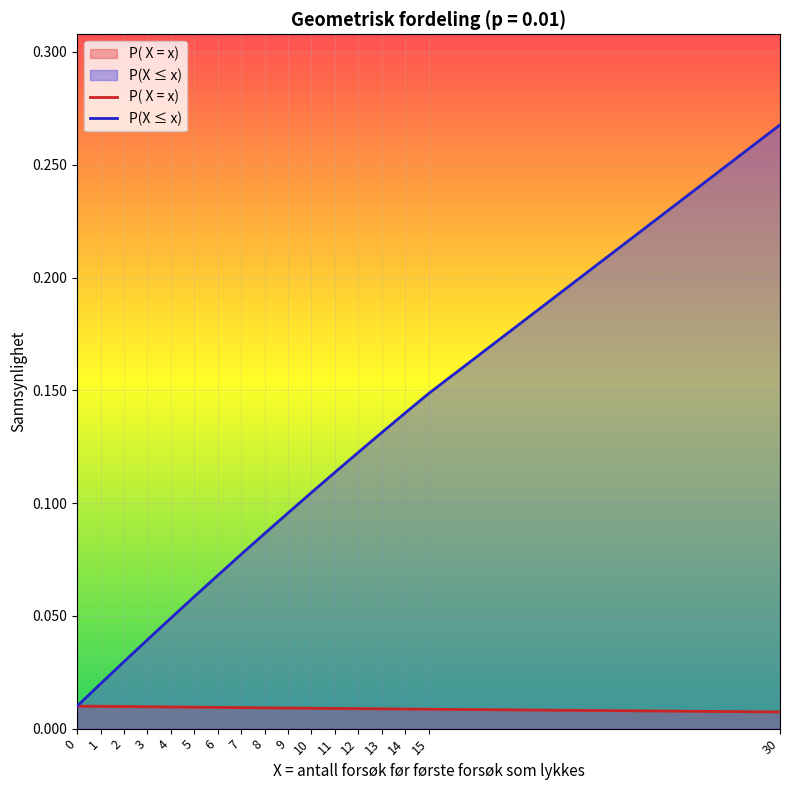

Reading right to left, list all the values displayed in this chart.

P( X = x): 0.0	0.0	0.0	0.0	0.0	0.0	0.0	0.0	0.0	0.0	0.0	0.0	0.0	0.0	0.0	0.0	0.0
P(X ≤ x): 0.3	0.1	0.1	0.1	0.1	0.1	0.1	0.1	0.1	0.1	0.1	0.1	0.0	0.0	0.0	0.0	0.0